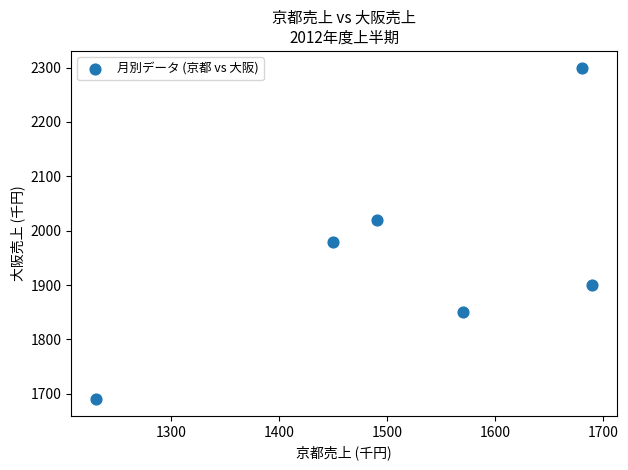

What is the average X value?

1518